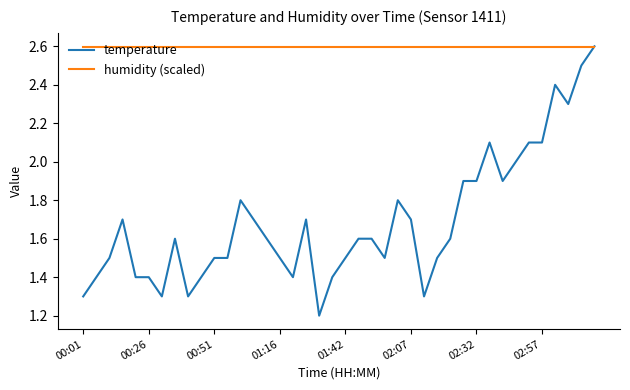

Does the chart have visible grid lines?

No